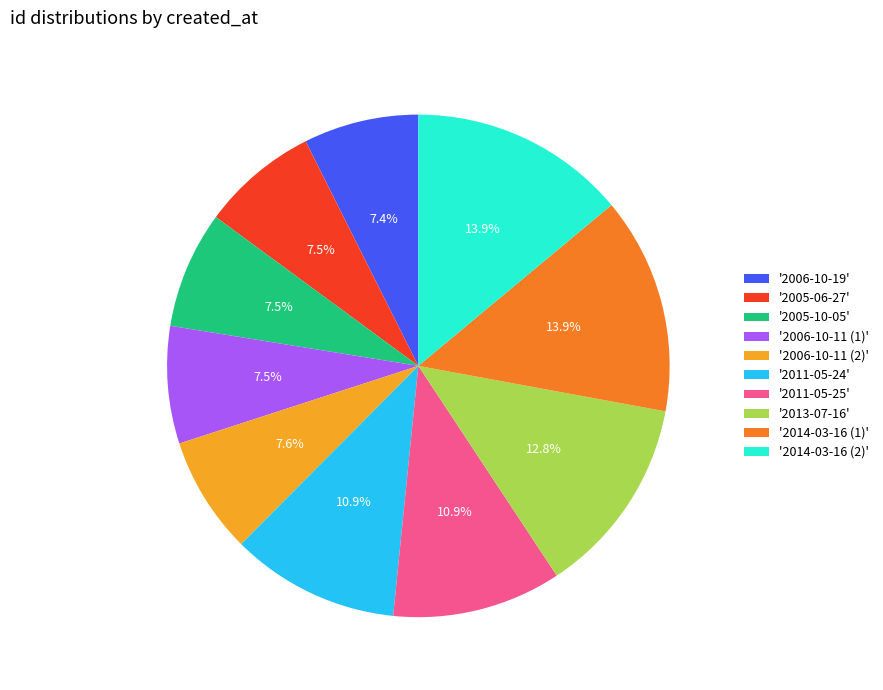

Does any single category account for the majority?

No